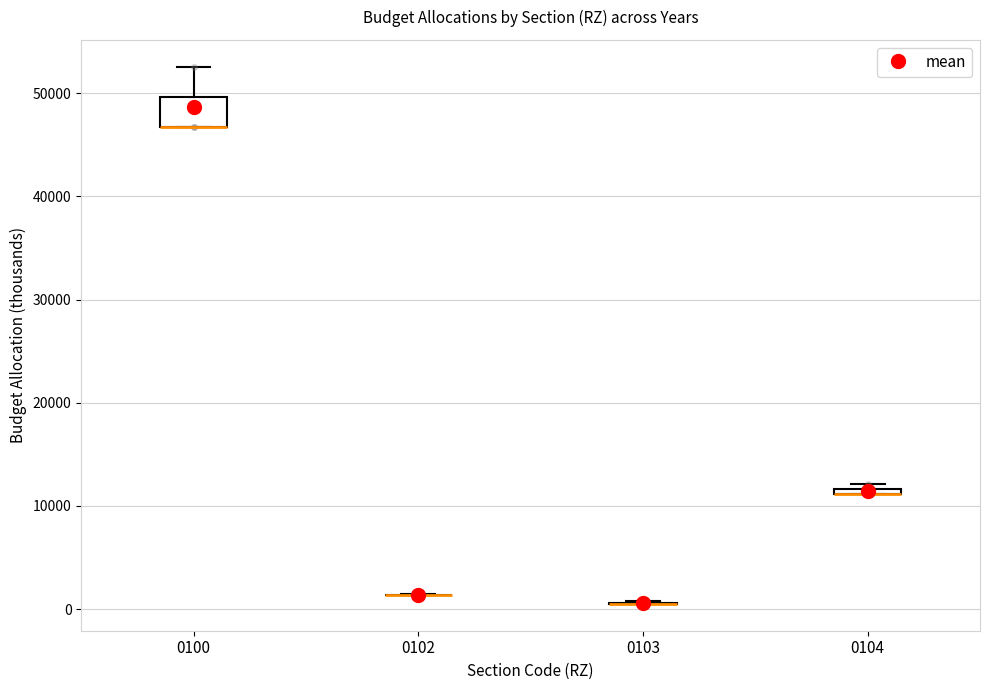

Comparing the boxes themselves (not the whiskers), which one is the tallest?

0100